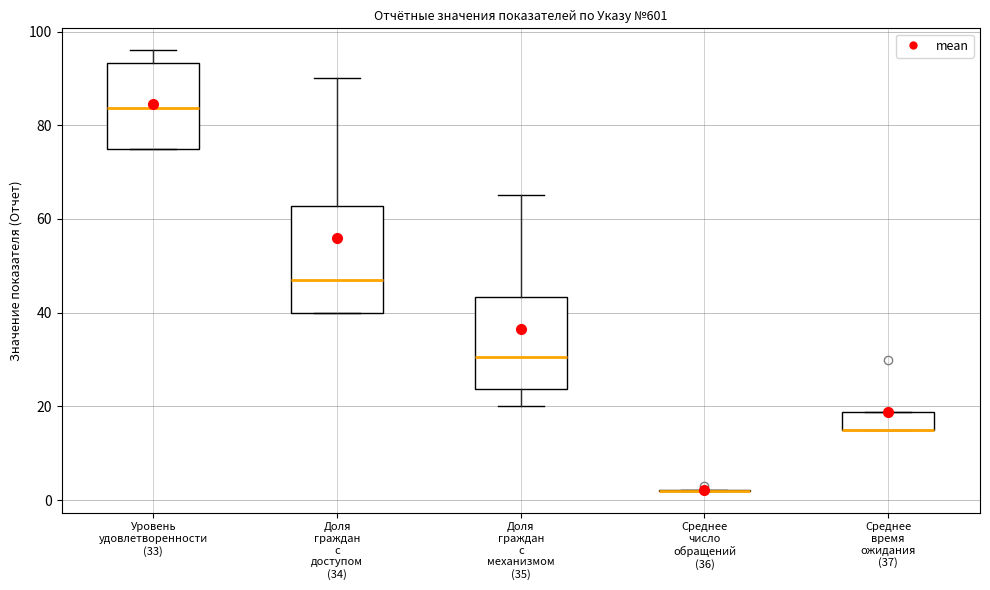

Reading left to right, read every box against the y-axis: the position of its median line, the range the box covers, and the ends of its whiskers. The values are not printed on the chart, so give them approximately, as read against the axis.

Уровень удовлетворенности (33): median 84, box 76 to 94, whiskers 76 to 96
Доля граждан с доступом (34): median 46, box 40 to 62, whiskers 40 to 90
Доля граждан с механизмом (35): median 30, box 24 to 44, whiskers 20 to 66
Среднее число обращений (36): box collapsed to a line at 2, whiskers 2 to 2
Среднее время ожидания (37): median 16 (drawn on the box's lower edge), box 16 to 18, whiskers 16 to 18